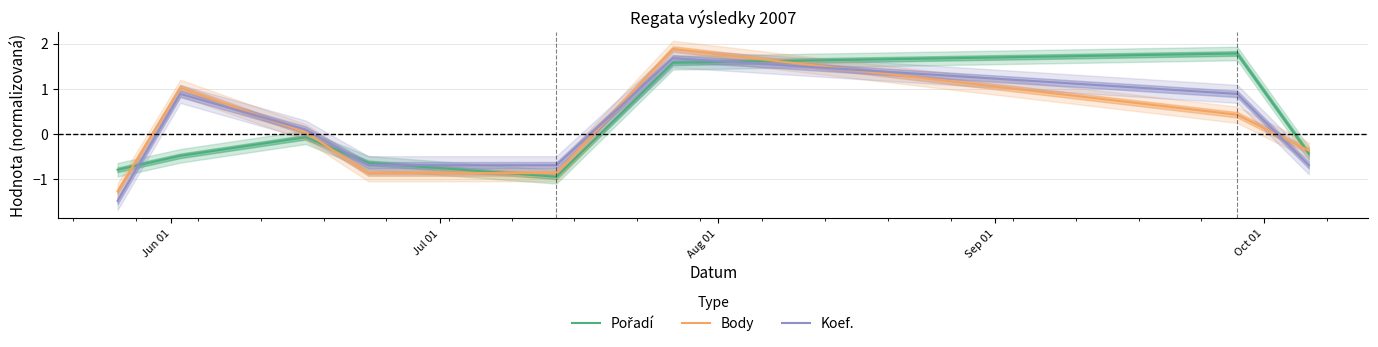

True or false: Body and Koef. cross at least once.

True